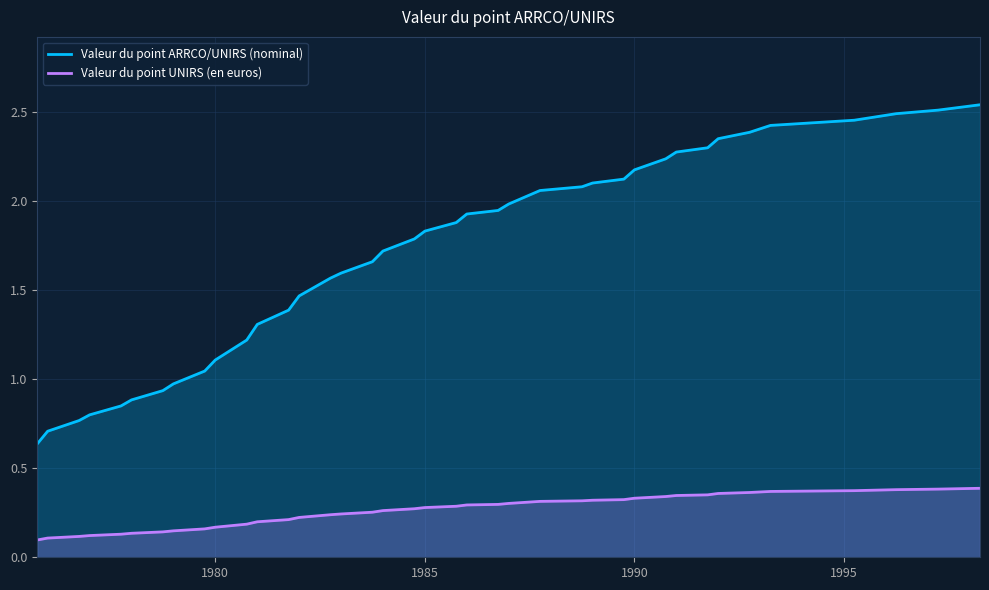

Rank the series by their average value, from highest to lowest.

Valeur du point ARRCO/UNIRS (nominal), Valeur du point UNIRS (en euros)